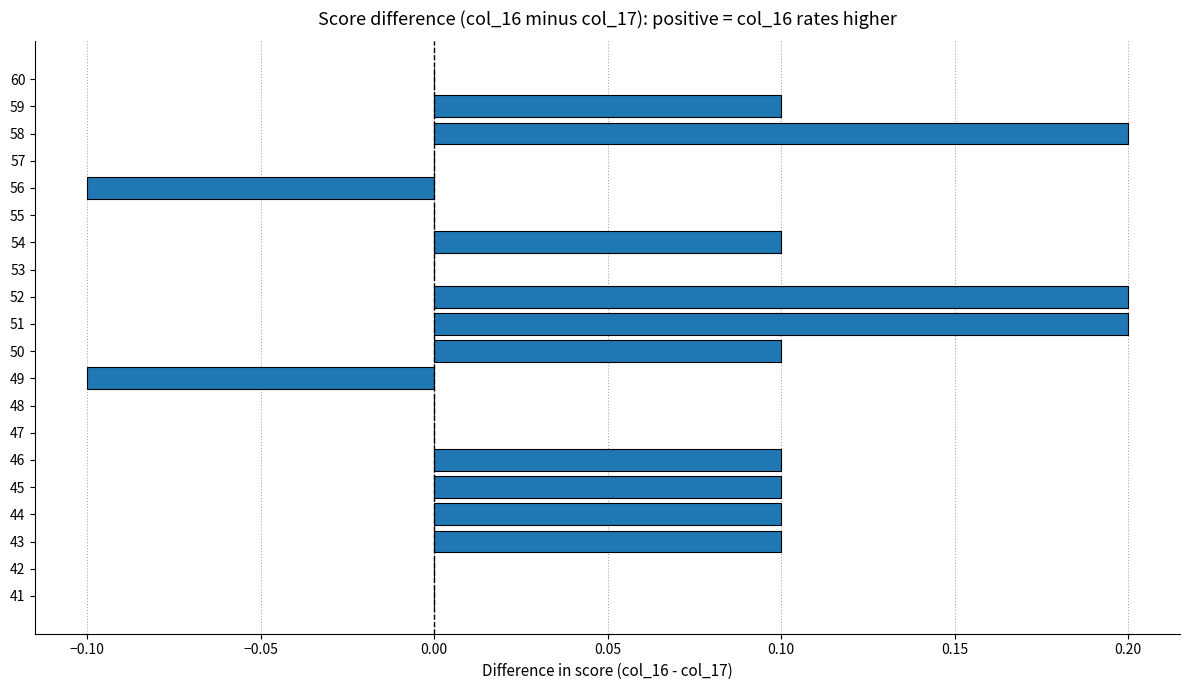

The chart shows a value of 0.1 at 54. True or false?

True